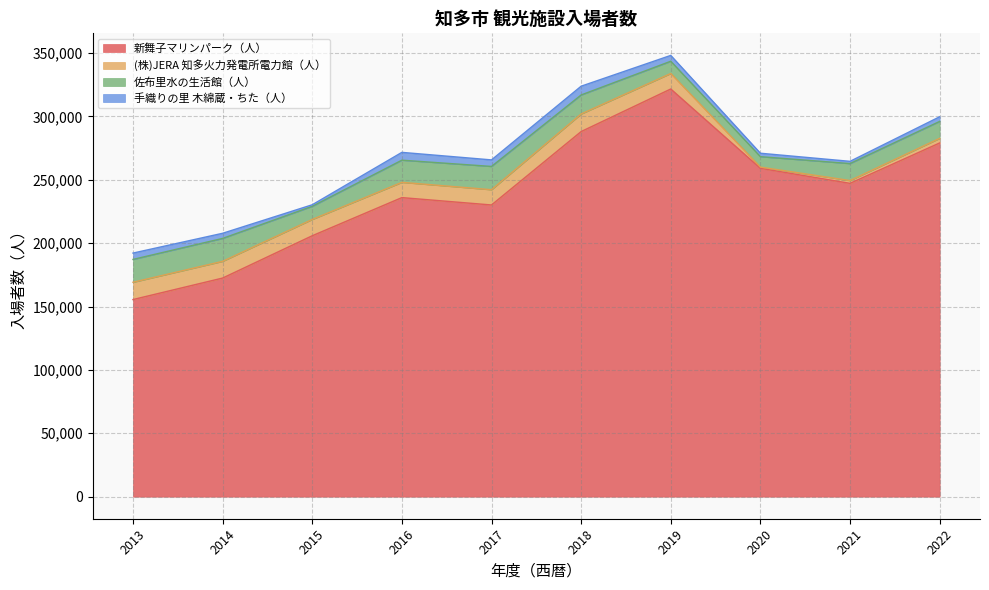

What is the average value of the 手織りの里 木綿蔵・ちた（人） series?

4125